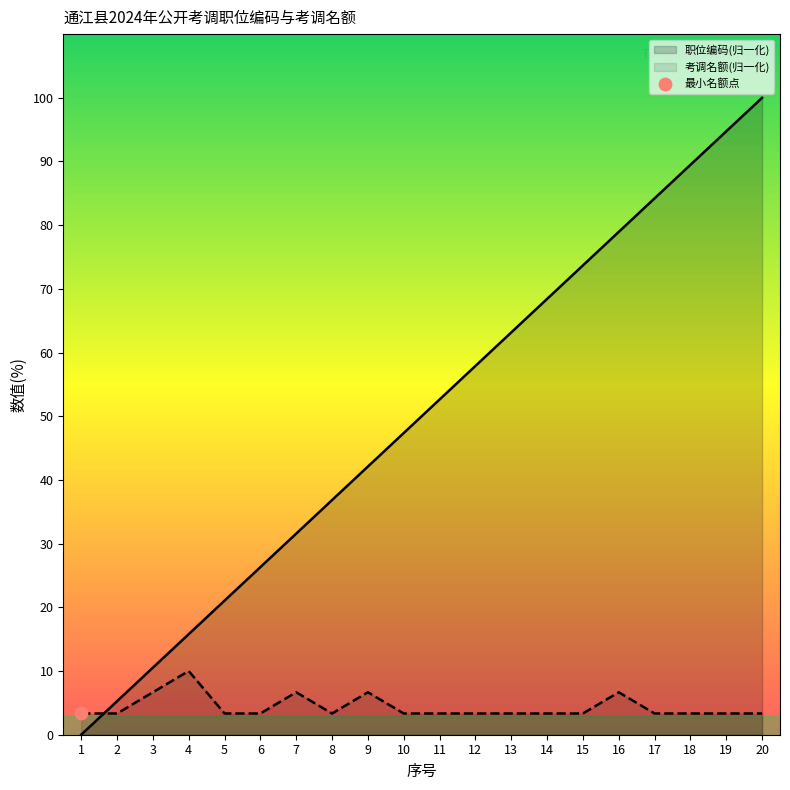

Which series contains the lowest Y value?

职位编码